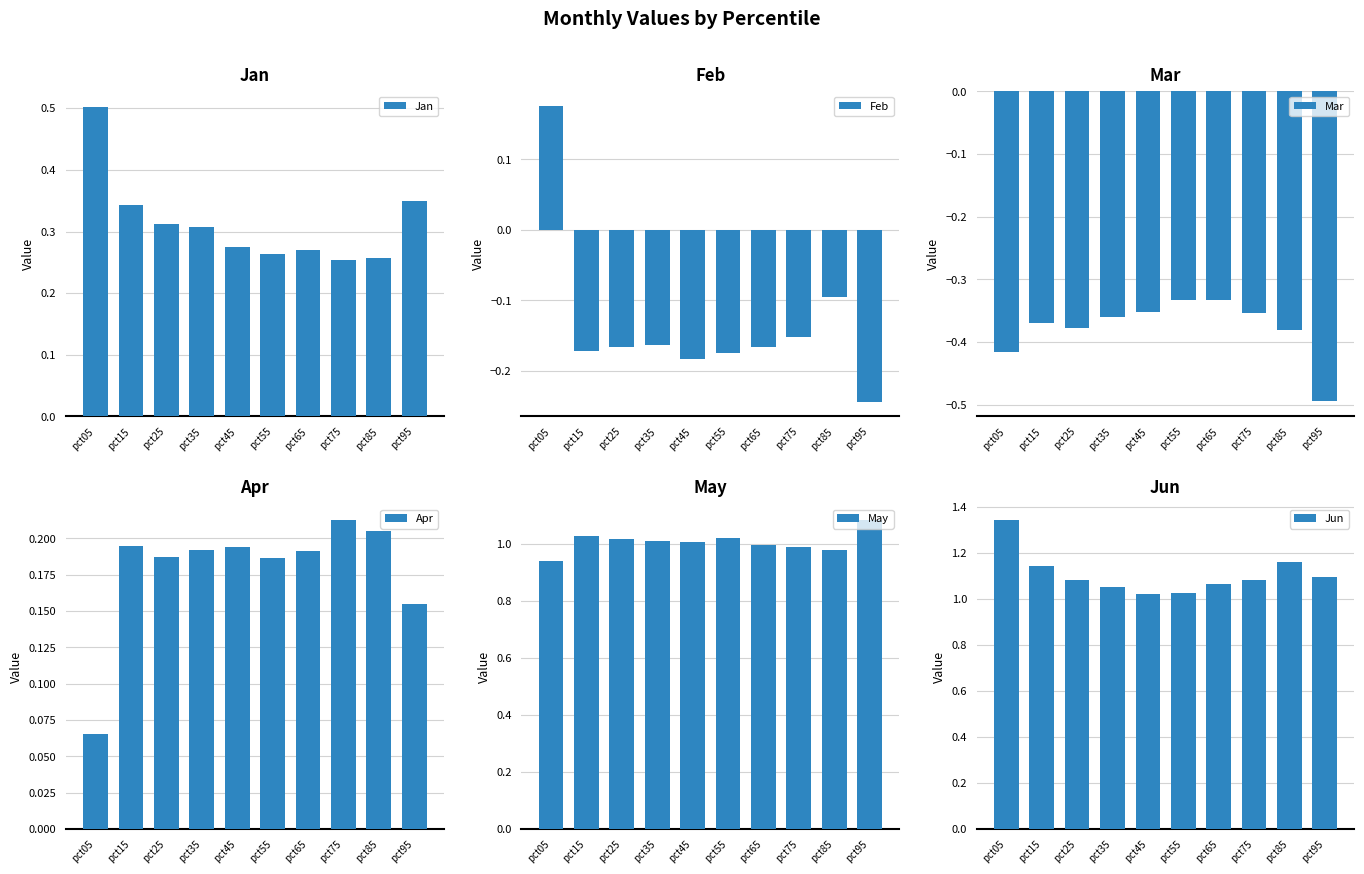

At how many categories does at least one series exceed 1?

10